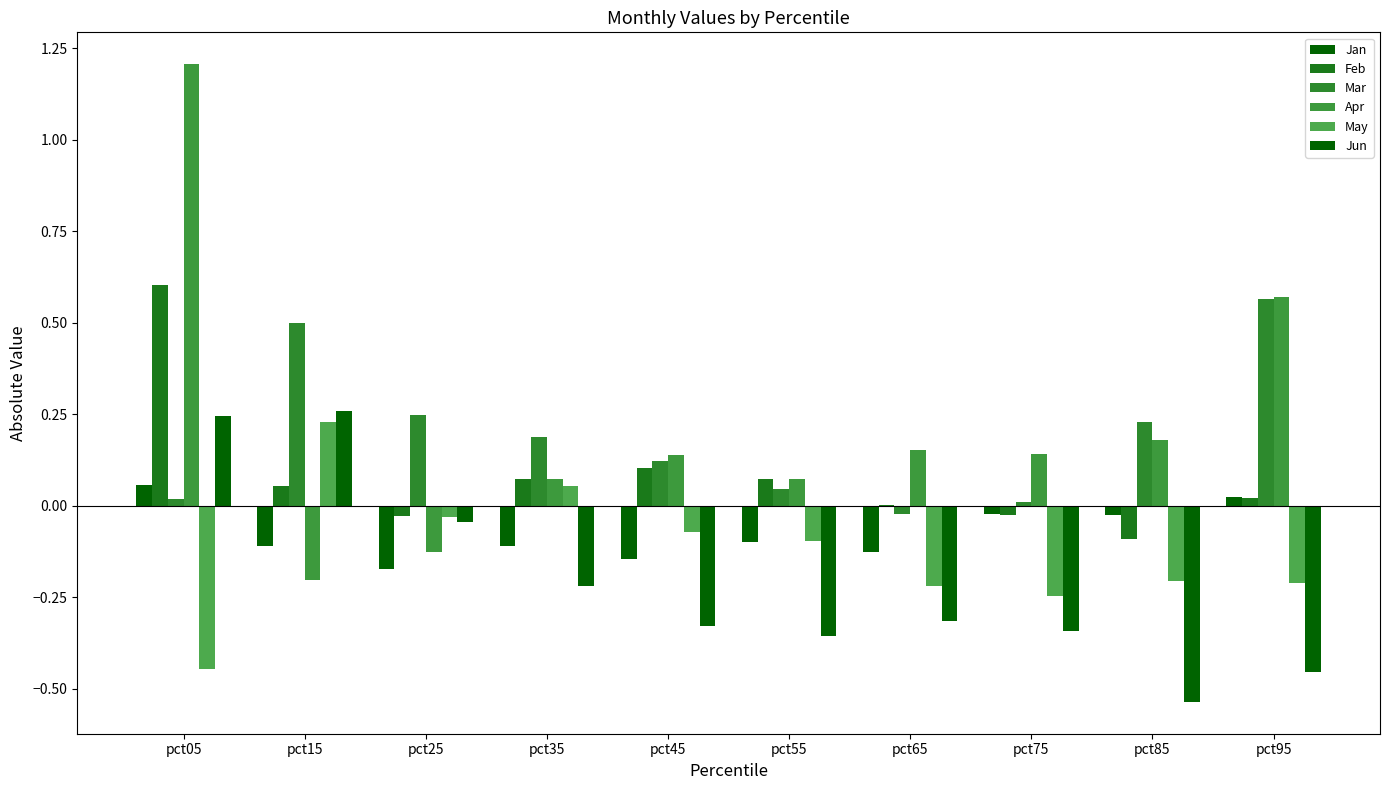

Are the bars horizontal?

No